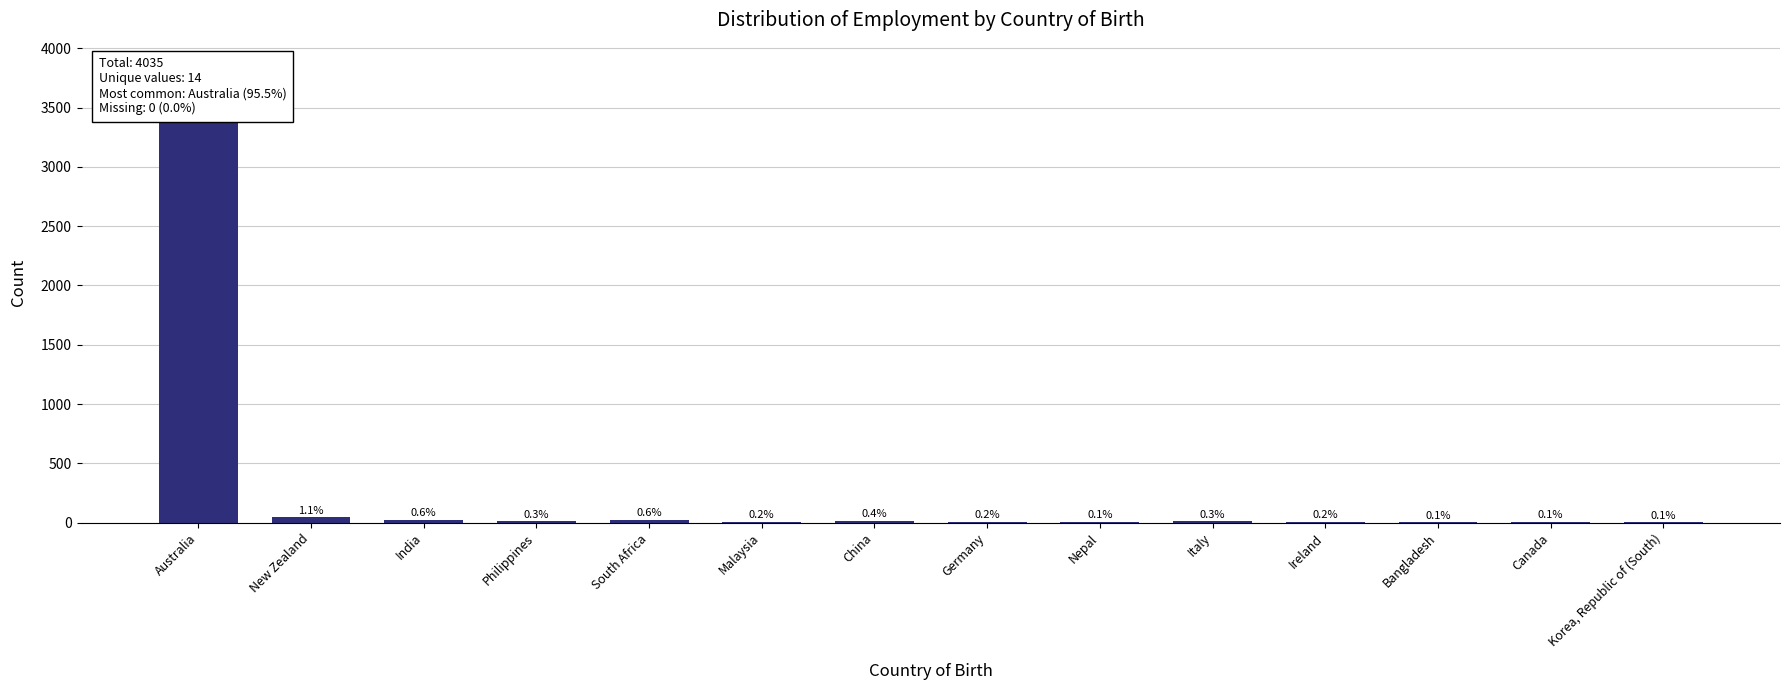

How many values are below 12?

7